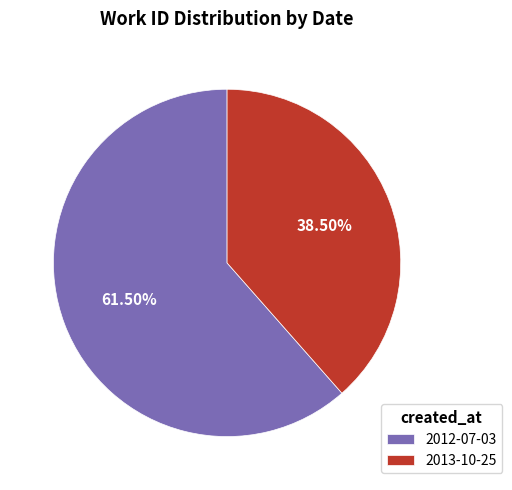

Combined, do 2013-10-25 and 2012-07-03 account for over 50%?

Yes